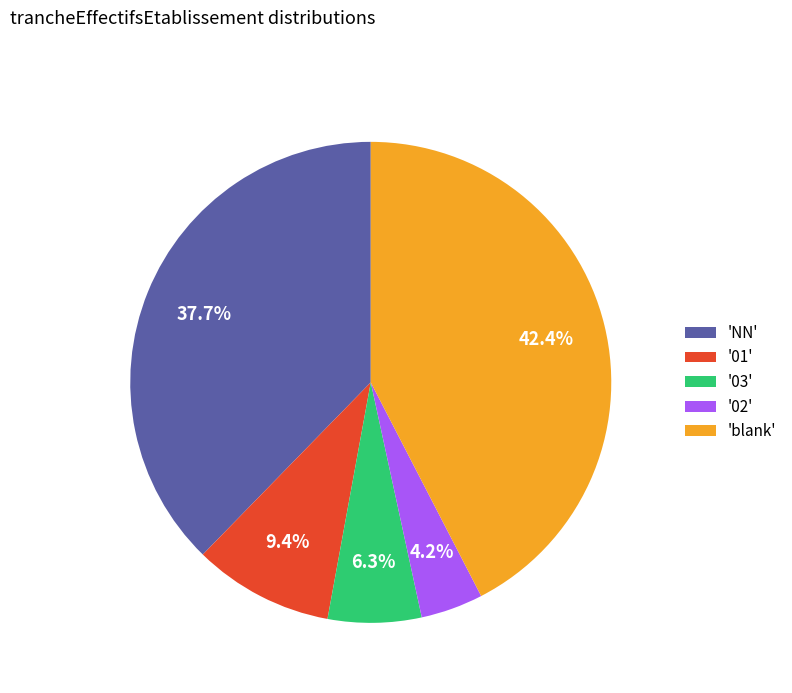

What percentage do '01' and 'blank' together represent?

51.8%